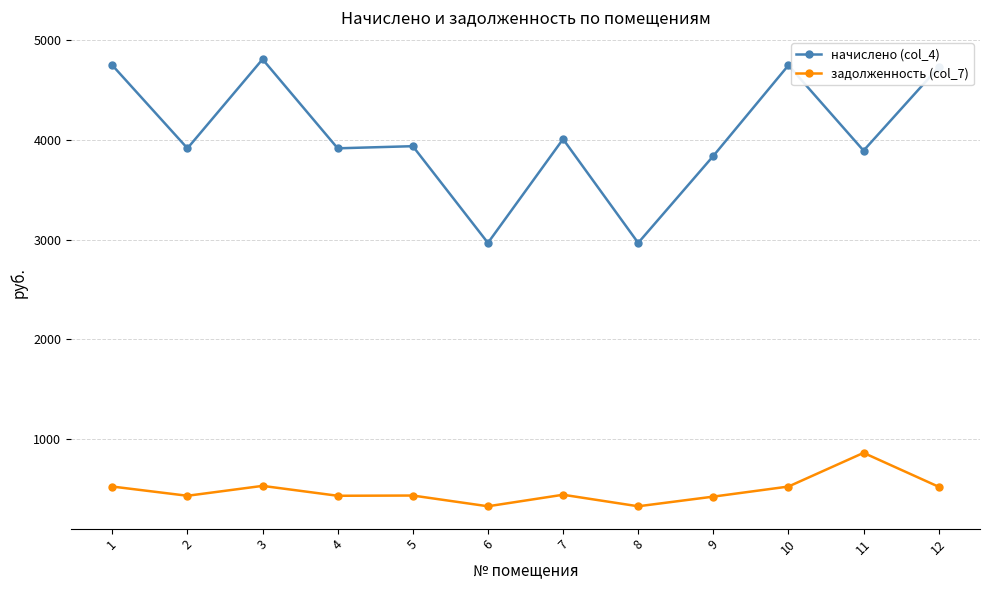

True or false: начислено (col_4) and задолженность (col_7) cross at least once.

False